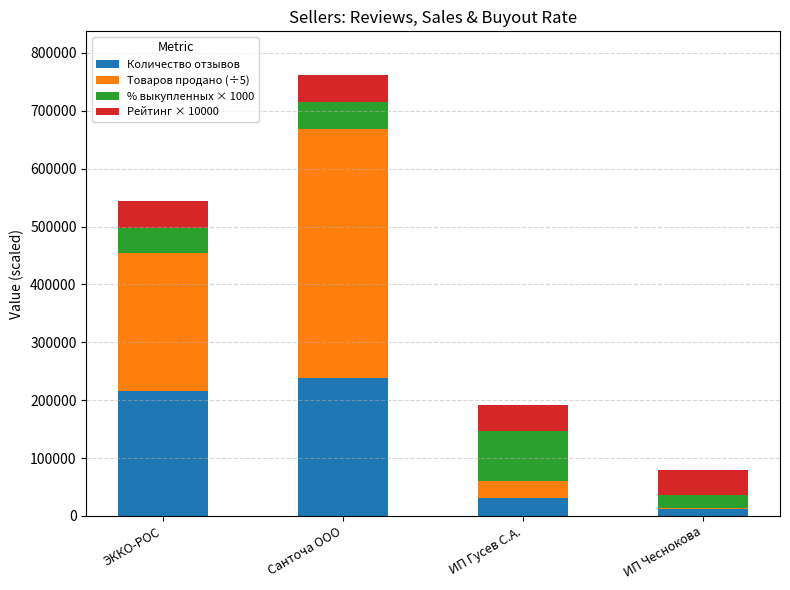

What is the total value across all series at ЭККО-РОС?

543863